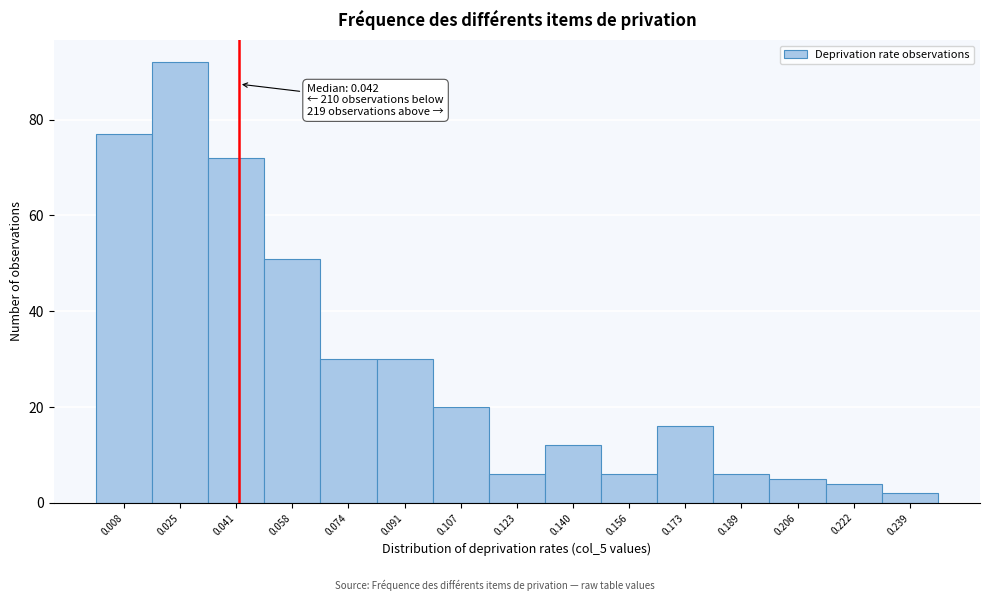

Which range on the x-axis has the tallest bar?

0.016 to 0.032